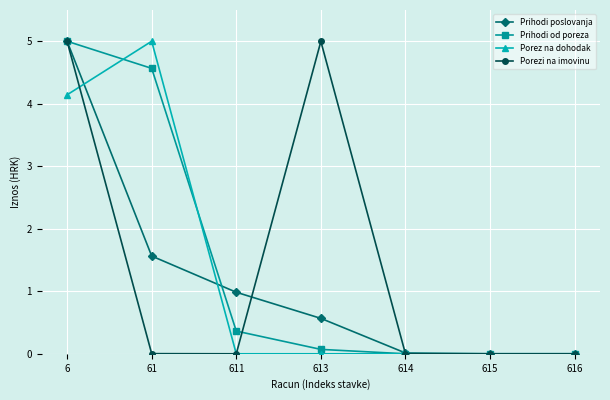

At which label is Prihodi poslovanja closest to 2?

61